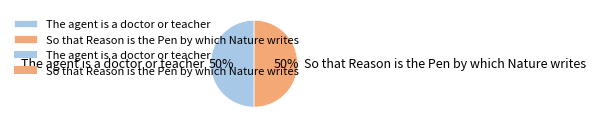

Approximately how many times larger is the value at So that Reason is the Pen by which Nature writes compared to The agent is a doctor or teacher?

1.0